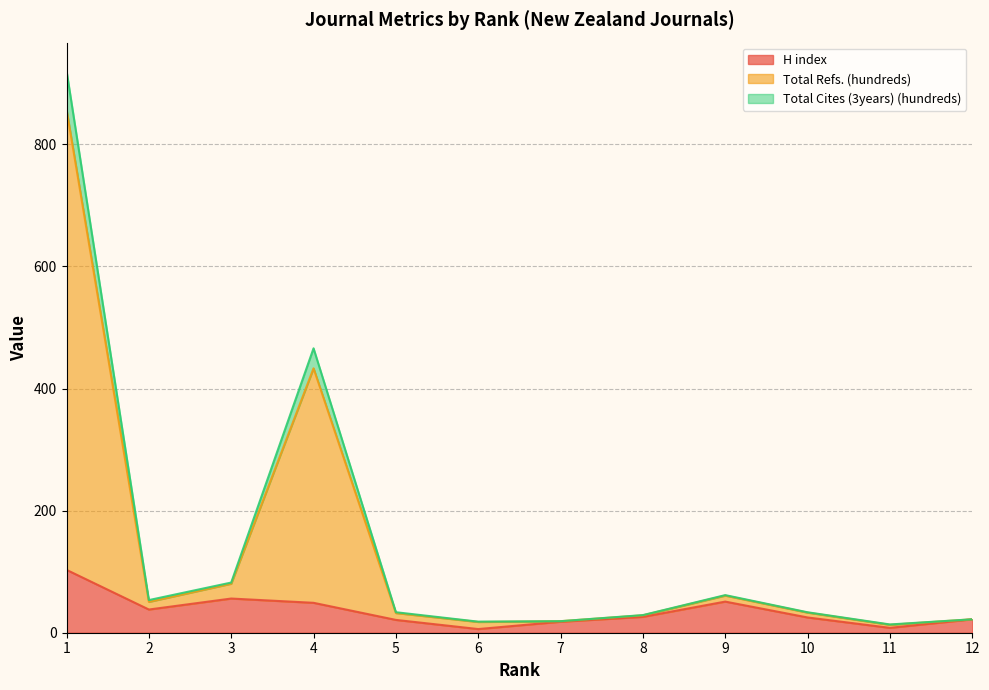

What are all the series names shown in the legend?

H index, Total Refs. (hundreds), Total Cites (3years) (hundreds)